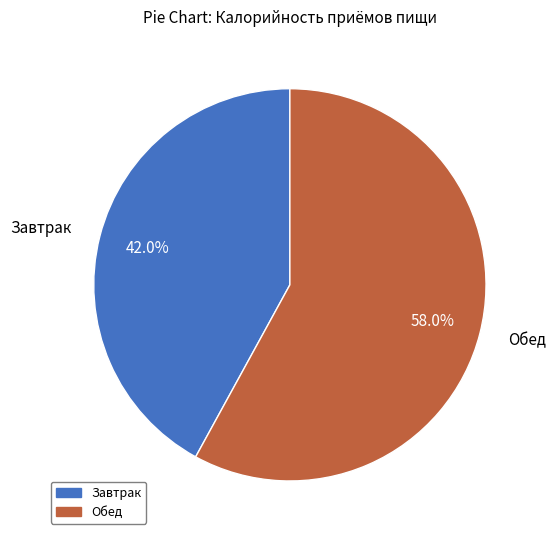

What is the total percentage of Завтрак and Обед?

100.0%